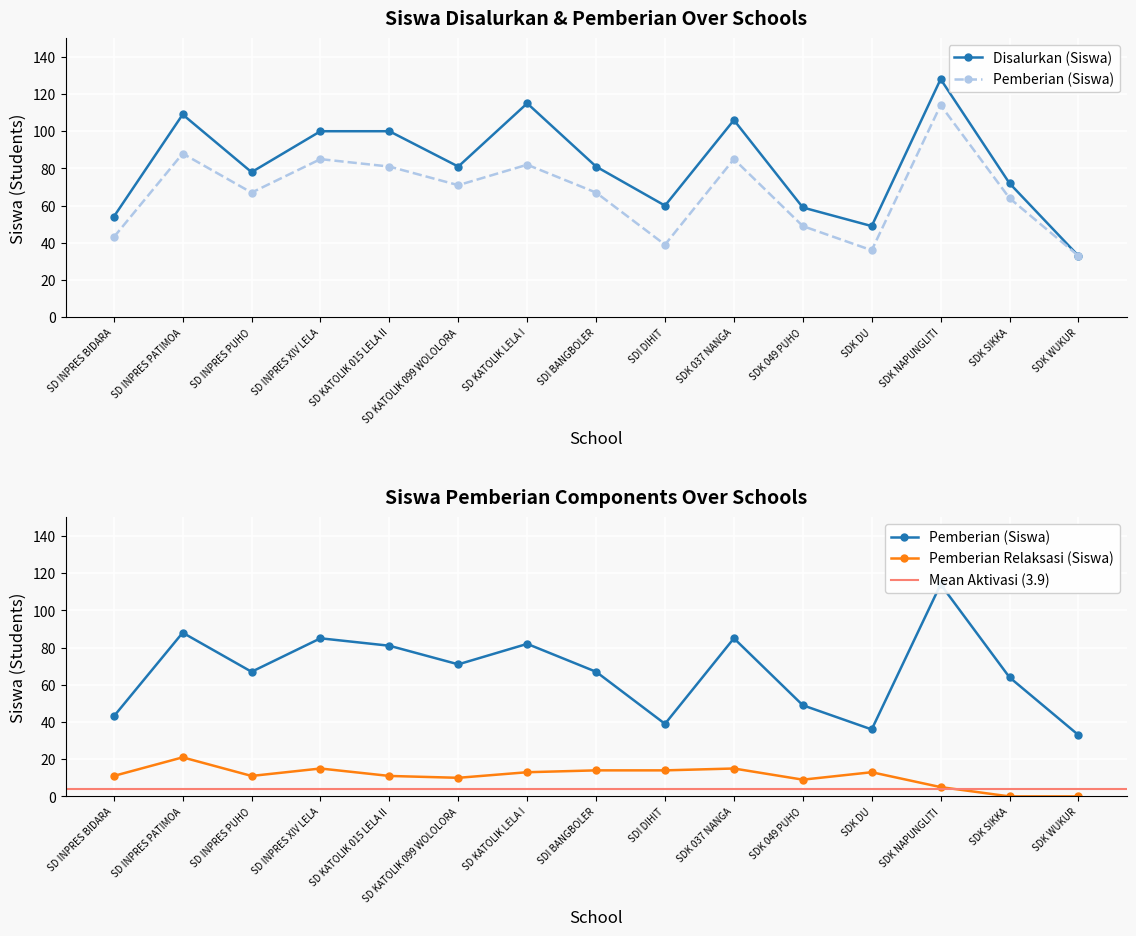

At how many categories does at least one series exceed 107?

3